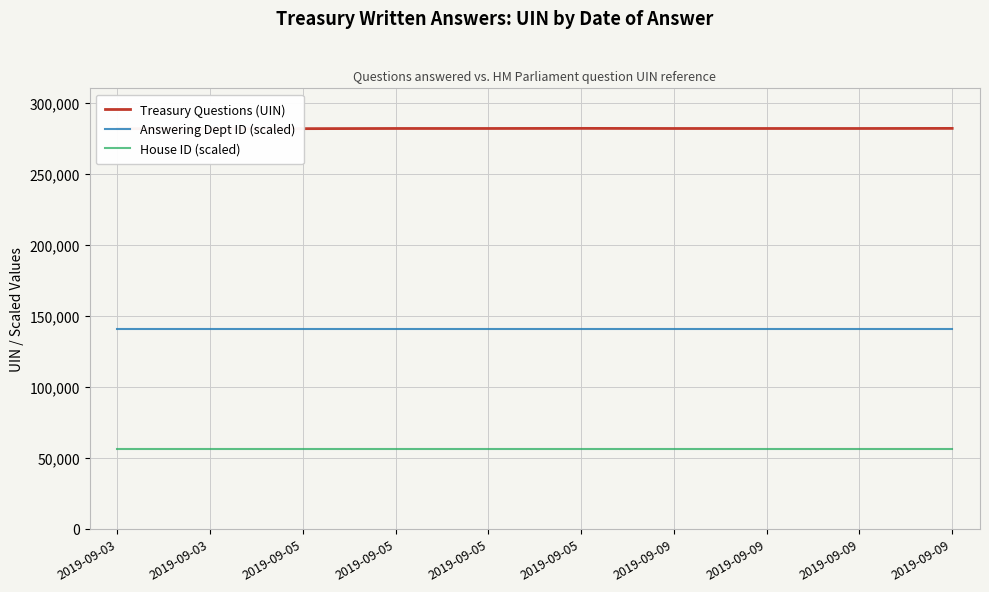

What is the sum of all Answering Dept ID (scaled) values?

1408975.0